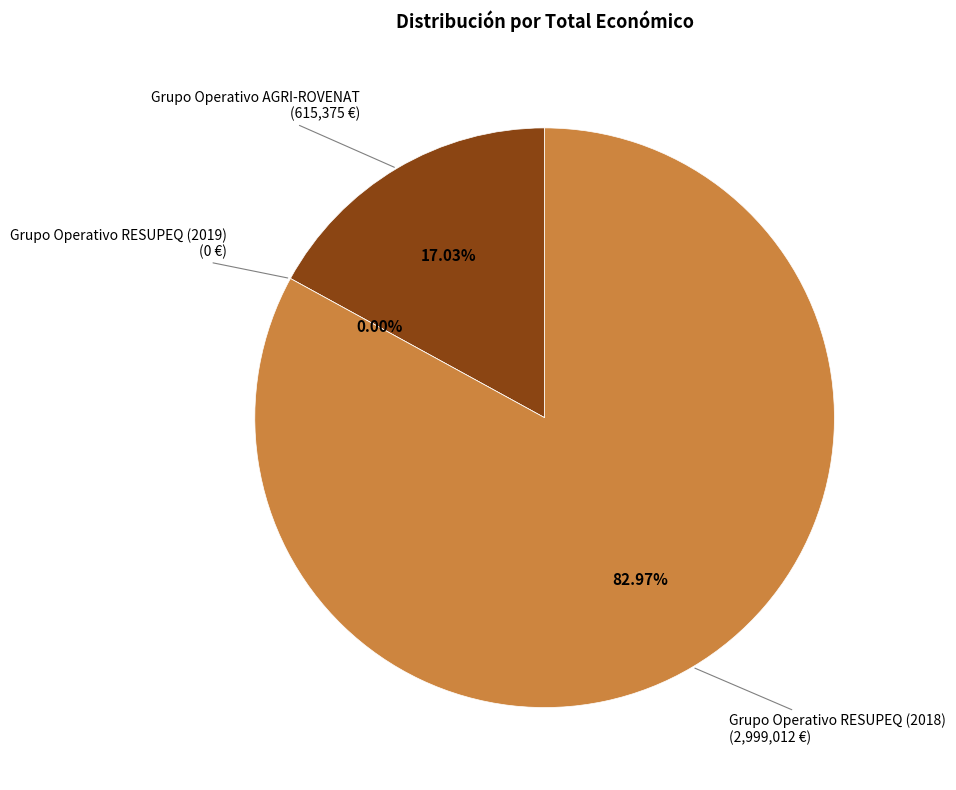

The Grupo Operativo AGRI-ROVENAT slice represents 17% of the pie. True or false?

True